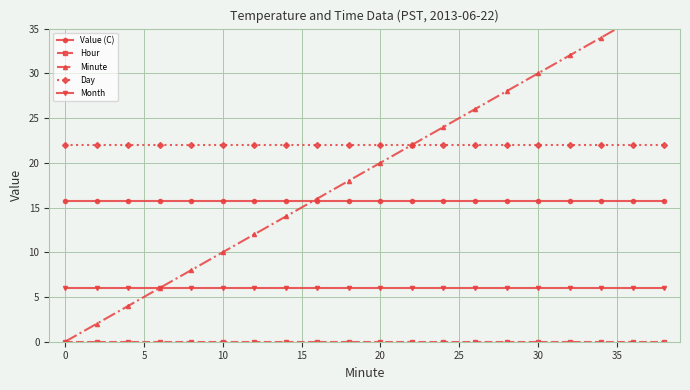

At how many categories does at least one series exceed 25?

7